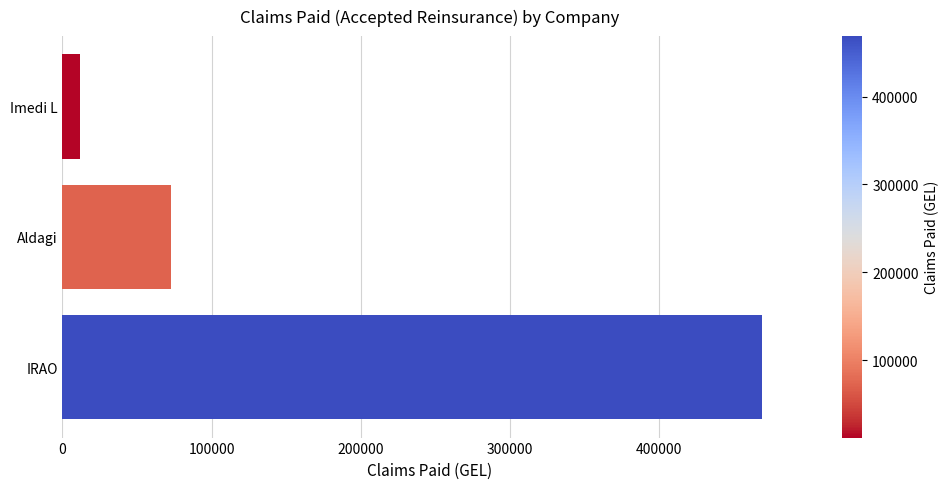

How many distinct data groups are displayed?

1